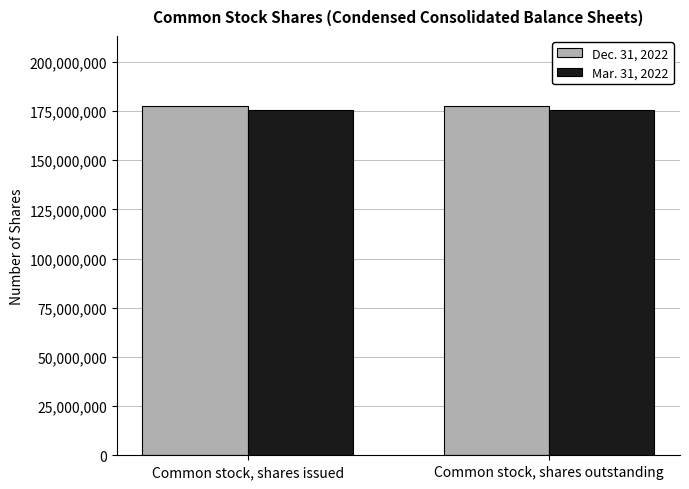

How many groups of bars are there?

2